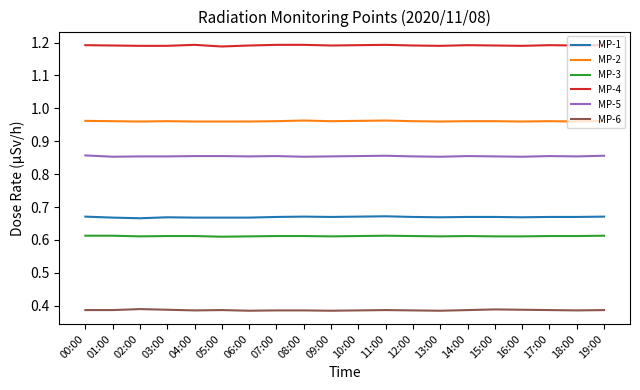

True or false: MP-4 has a value of 1.7 at 02:00.

False